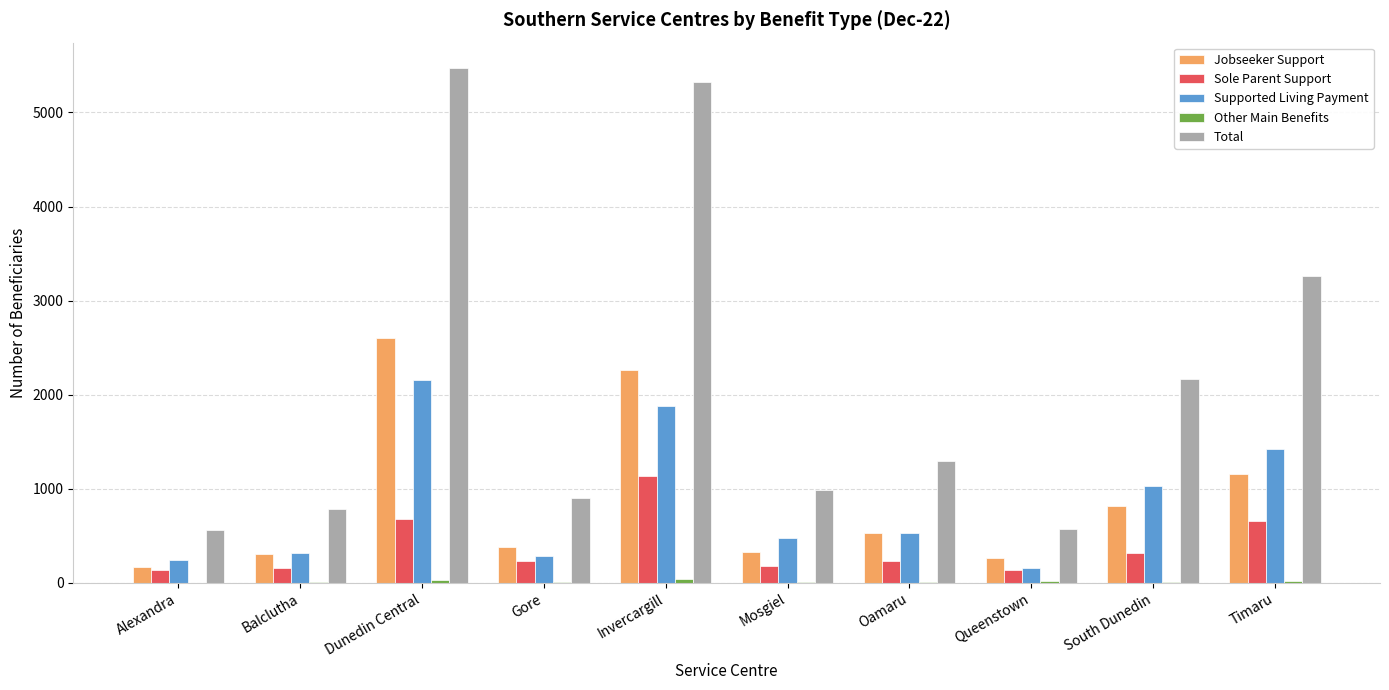

Which series has the largest total across all categories?

Total